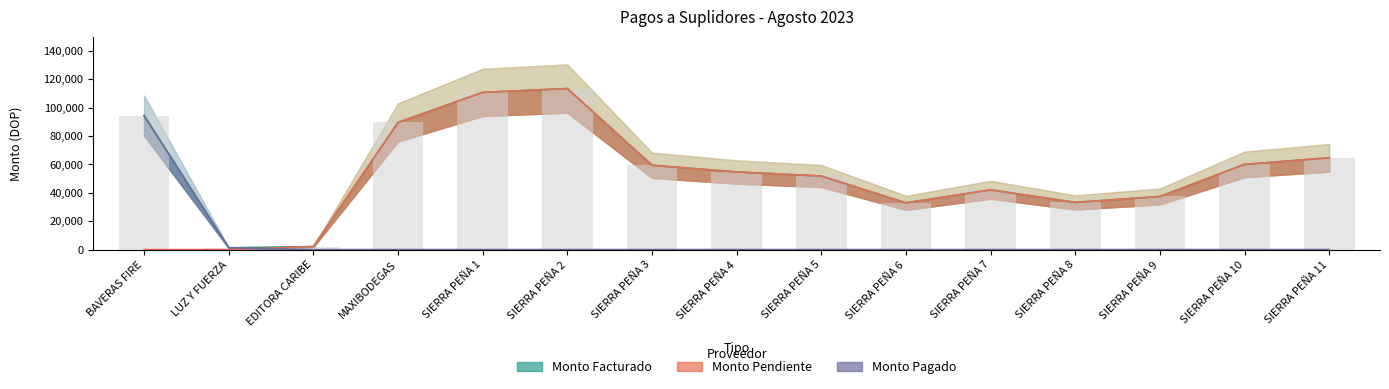

What position from the right is BAVERAS FIRE?

15